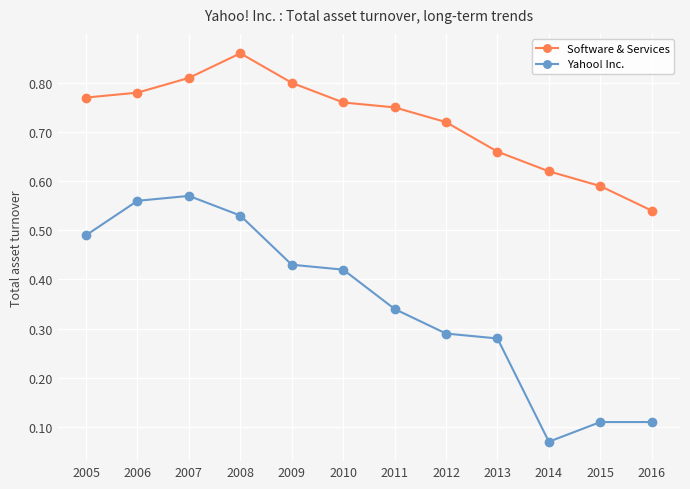

Is the value of Yahoo! Inc. at 2011 greater than the value of Software & Services at 2008?

No